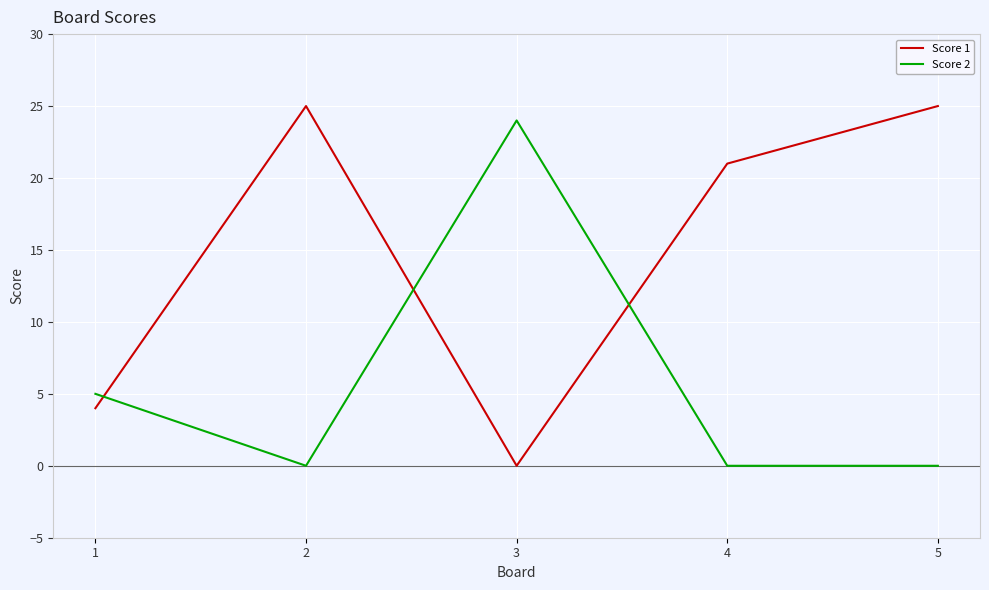

What is the highest value of the Score 1 series?

25